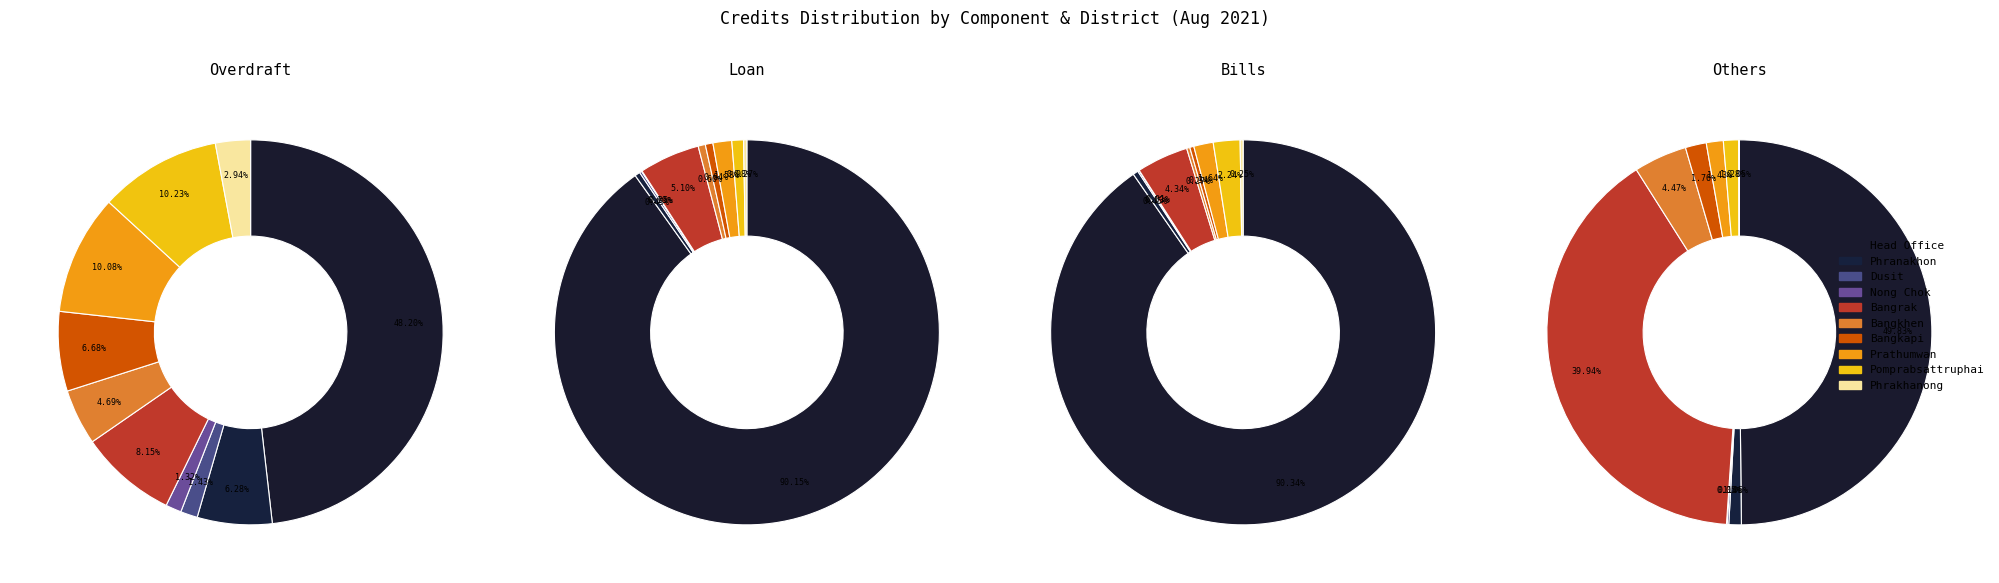

Does Head Office account for over 50% of the chart?

No